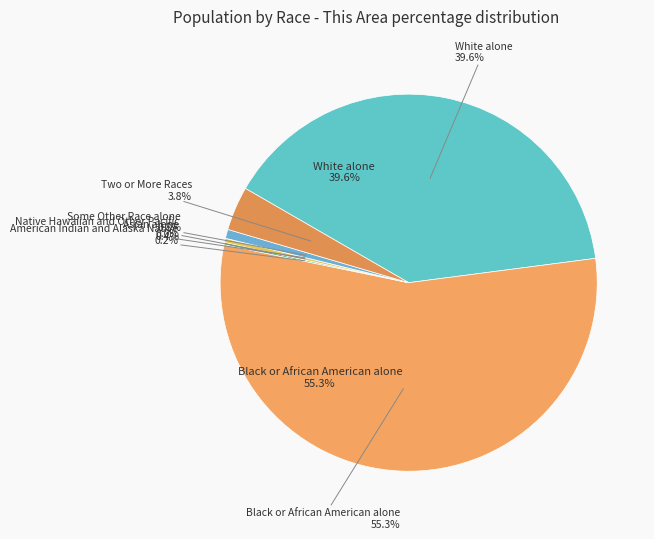

To the nearest percent, what is the average slice percentage?

14%